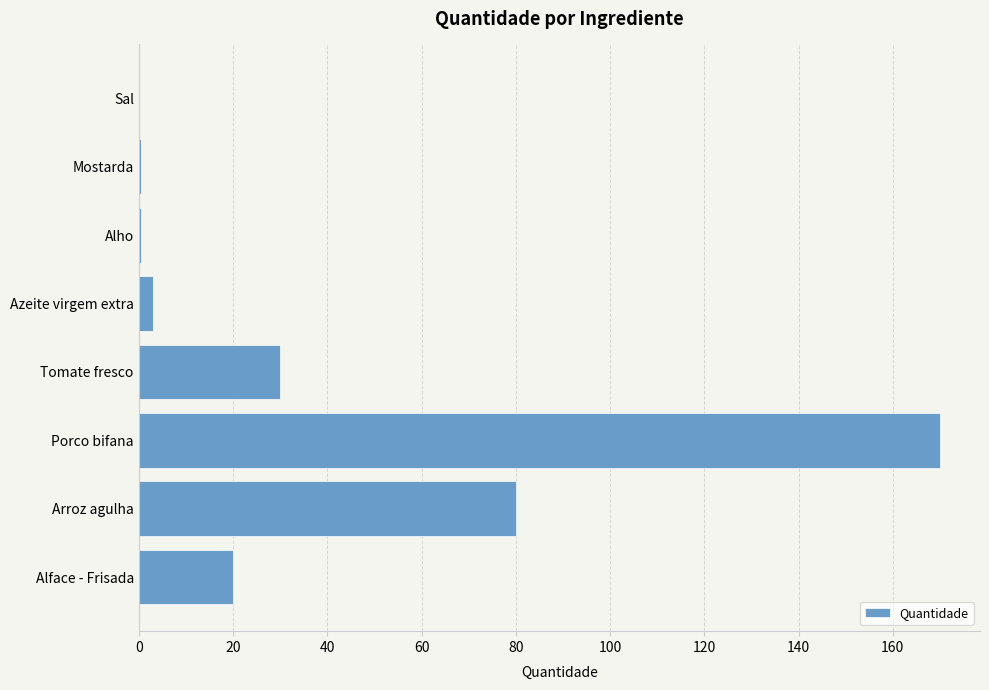

Between Tomate fresco and Alface - Frisada, which is larger?

Tomate fresco